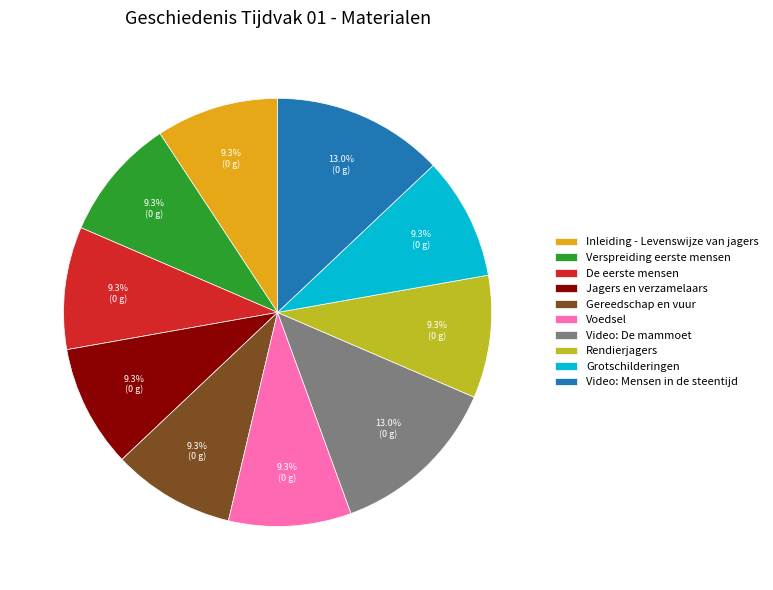

Is there any slice that represents more than half of the pie?

No